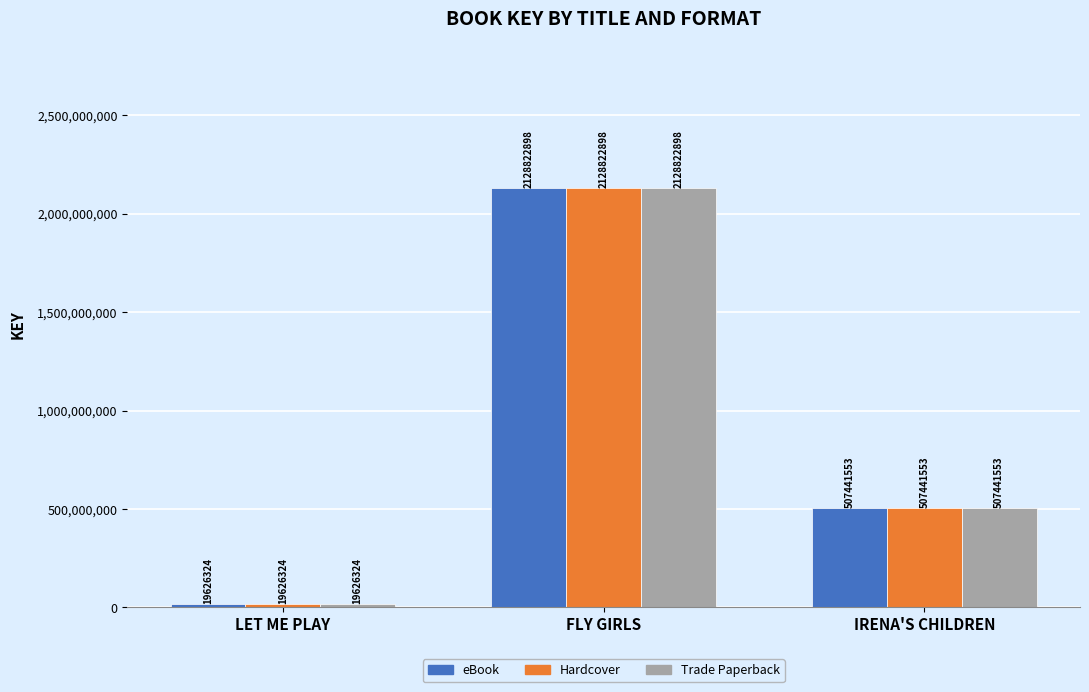

Are the bars grouped side by side (vs. stacked)?

Yes